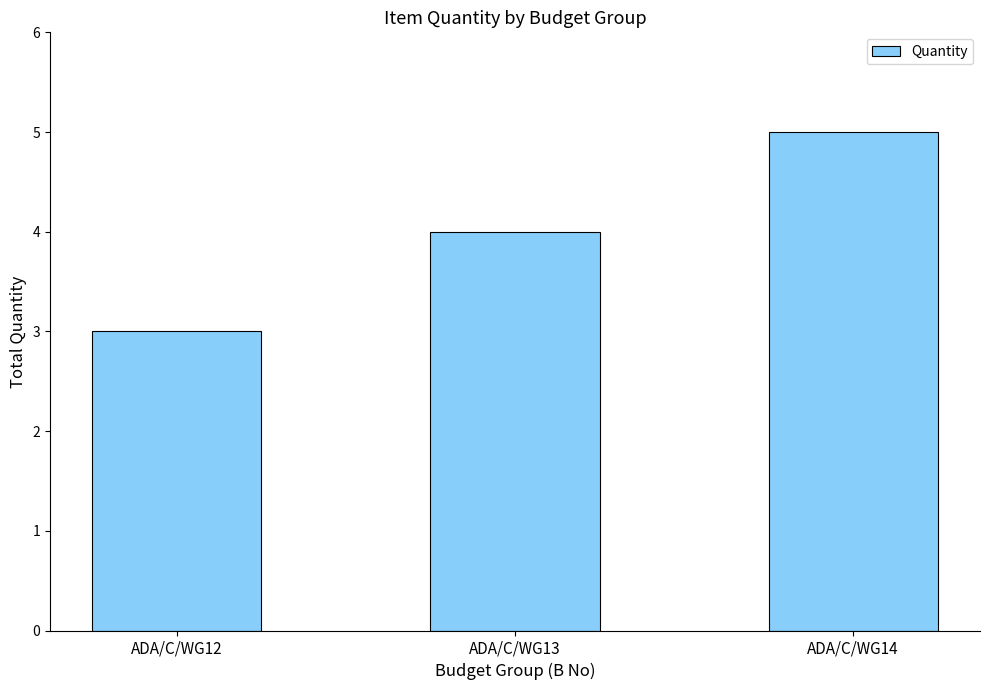

Approximately how many times larger is the value at ADA/C/WG12 compared to ADA/C/WG14?

0.6